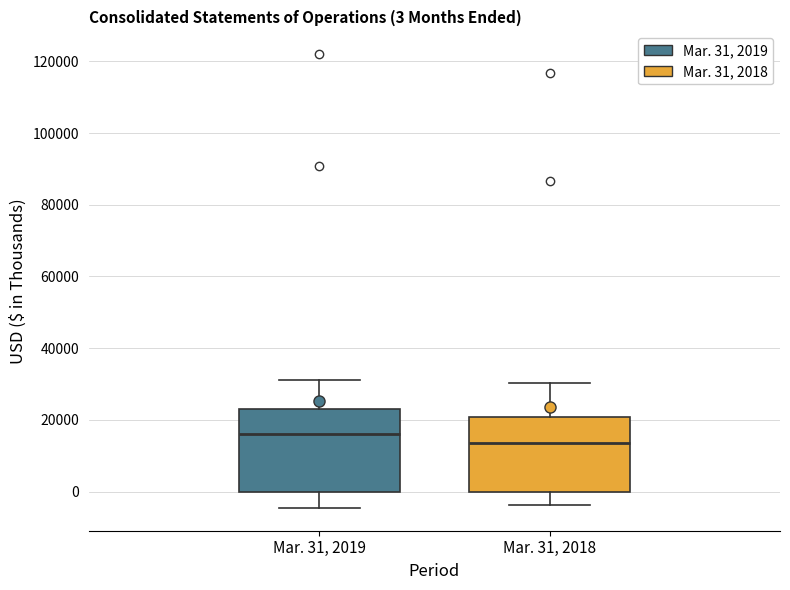

Which box has the highest median line?

Mar. 31, 2019